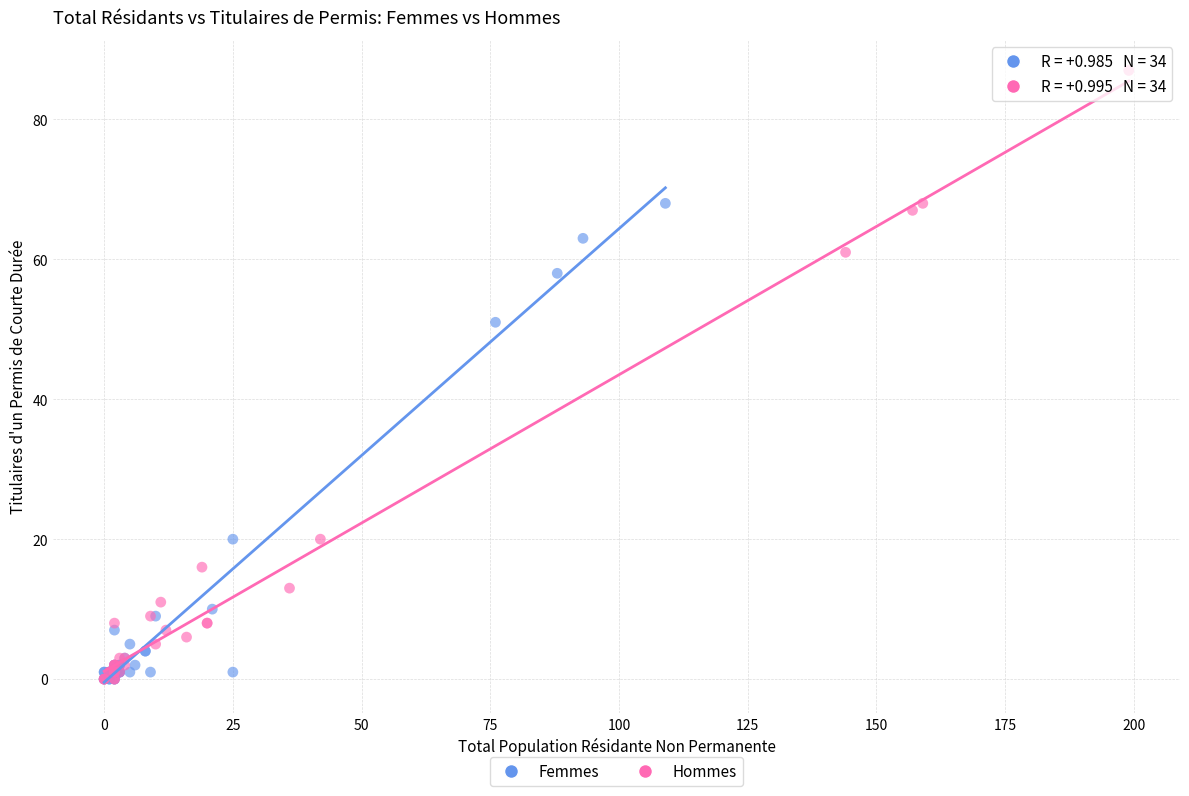

What are all the series names shown in the legend?

Femmes, Hommes